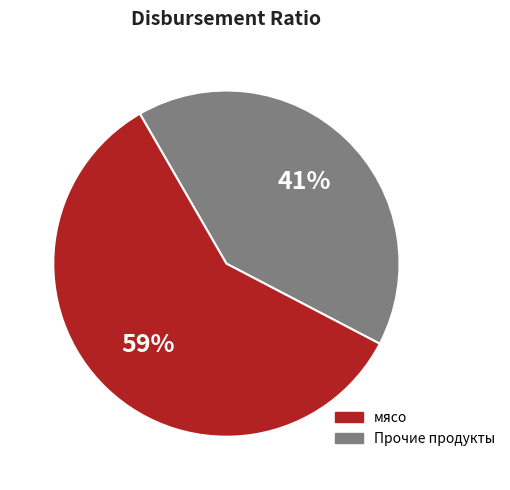

To the nearest percent, what is the difference between the largest and smallest slice percentages?

18%